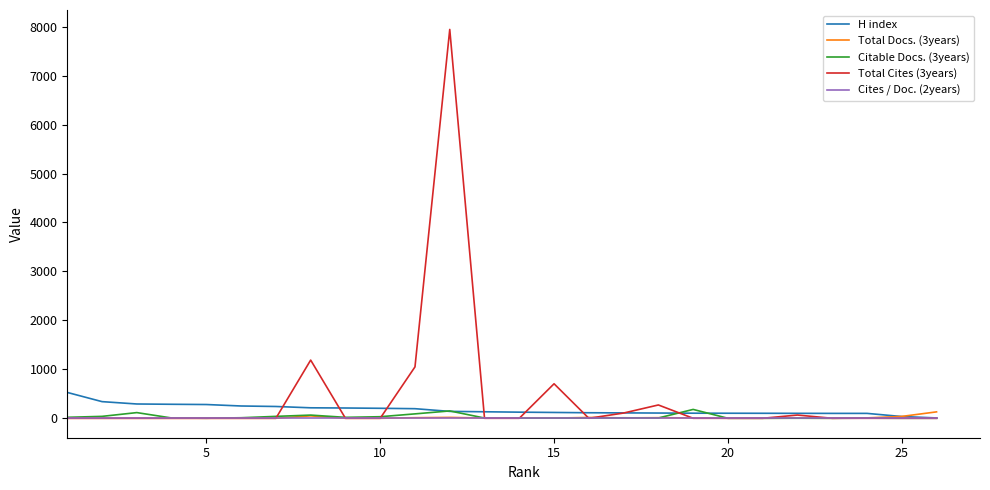

How many lines are shown in the chart?

5